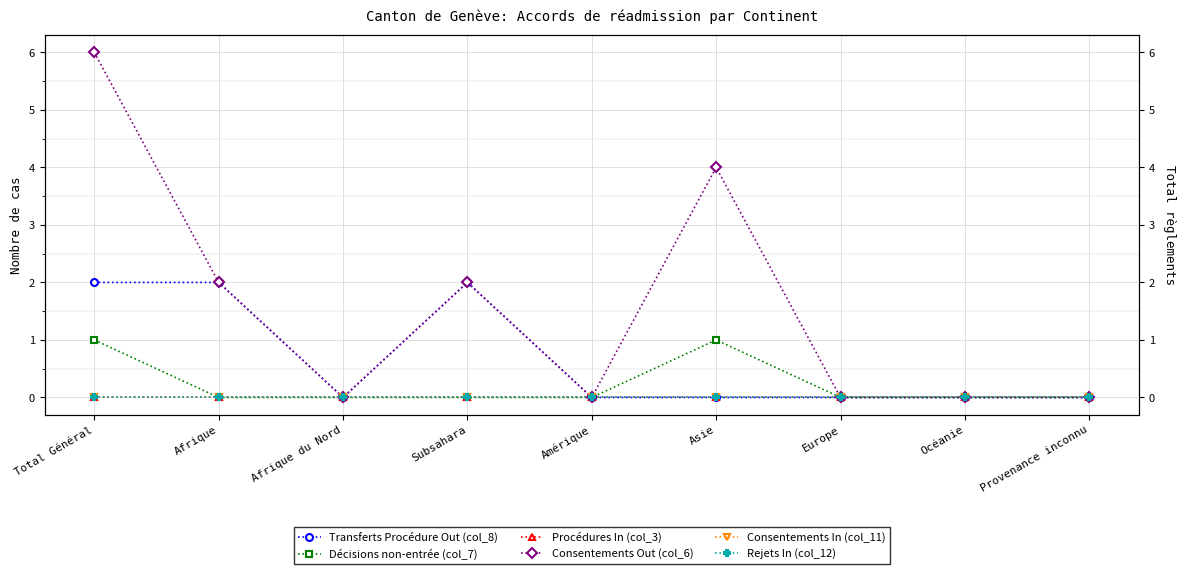

Reading right to left, list all the values displayed in this chart.

Transferts Procédure Out (col_8): Provenance inconnu=0	Océanie=0	Europe=0	Asie=0	Amérique=0	Subsahara=2	Afrique du Nord=0	Afrique=2	Total Général=2
Décisions non-entrée (col_7): Provenance inconnu=0	Océanie=0	Europe=0	Asie=1	Amérique=0	Subsahara=0	Afrique du Nord=0	Afrique=0	Total Général=1
Procédures In (col_3): Provenance inconnu=0	Océanie=0	Europe=0	Asie=0	Amérique=0	Subsahara=0	Afrique du Nord=0	Afrique=0	Total Général=0
Consentements Out (col_6): Provenance inconnu=0	Océanie=0	Europe=0	Asie=4	Amérique=0	Subsahara=2	Afrique du Nord=0	Afrique=2	Total Général=6
Consentements In (col_11): Provenance inconnu=0	Océanie=0	Europe=0	Asie=0	Amérique=0	Subsahara=0	Afrique du Nord=0	Afrique=0	Total Général=0
Rejets In (col_12): Provenance inconnu=0	Océanie=0	Europe=0	Asie=0	Amérique=0	Subsahara=0	Afrique du Nord=0	Afrique=0	Total Général=0